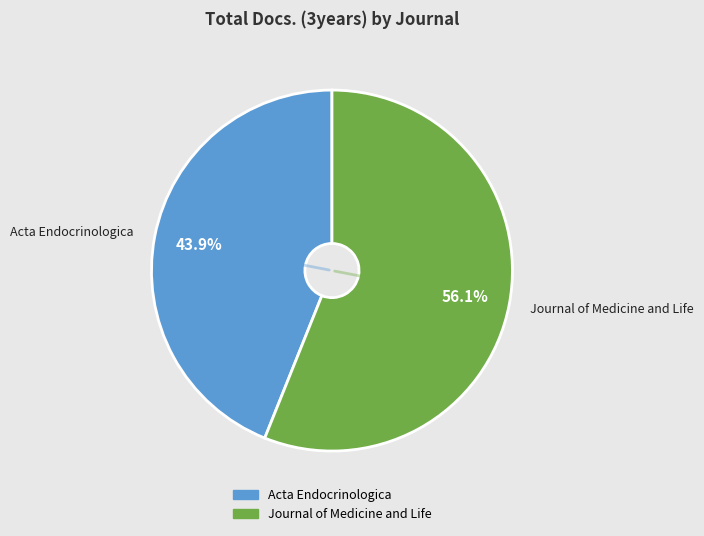

Which slice represents more than half of the pie?

Journal of Medicine and Life